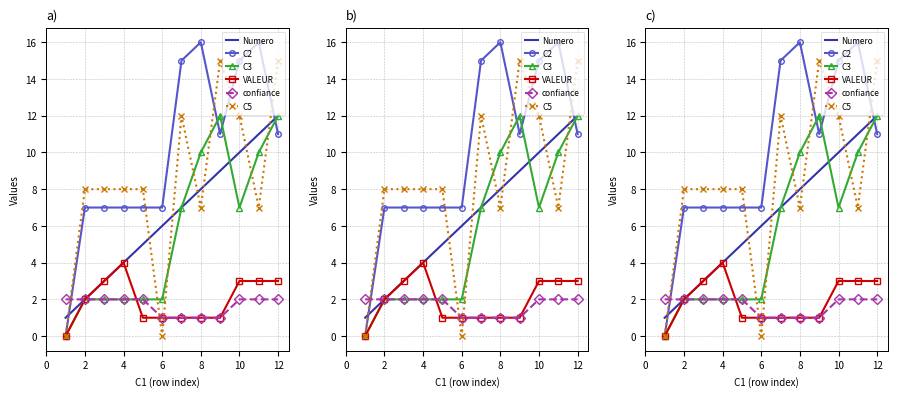

True or false: Numero has more than 2 points higher than both neighbors.

False